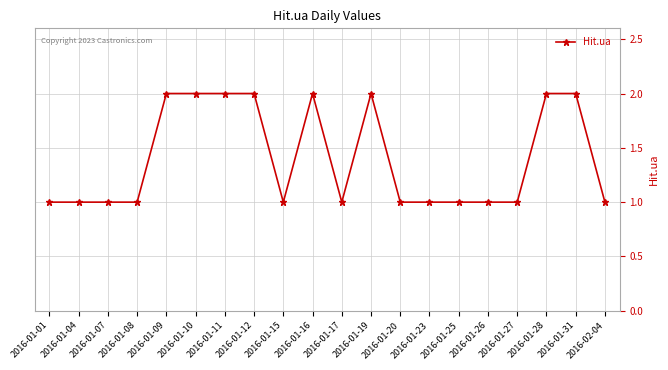

True or false: the data shows 0 at 2016-01-15.

False